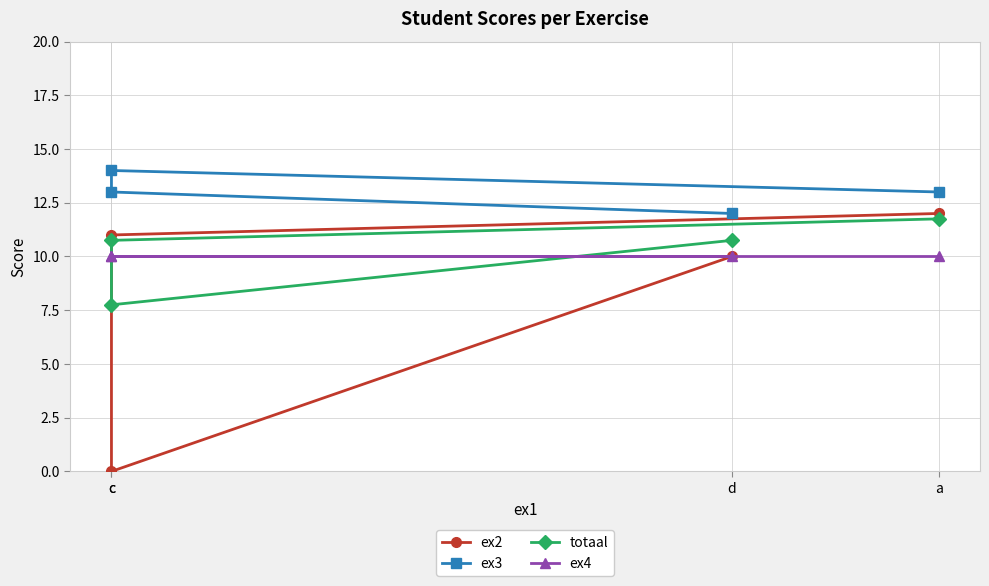

Is this an area chart (filled region under the line)?

No